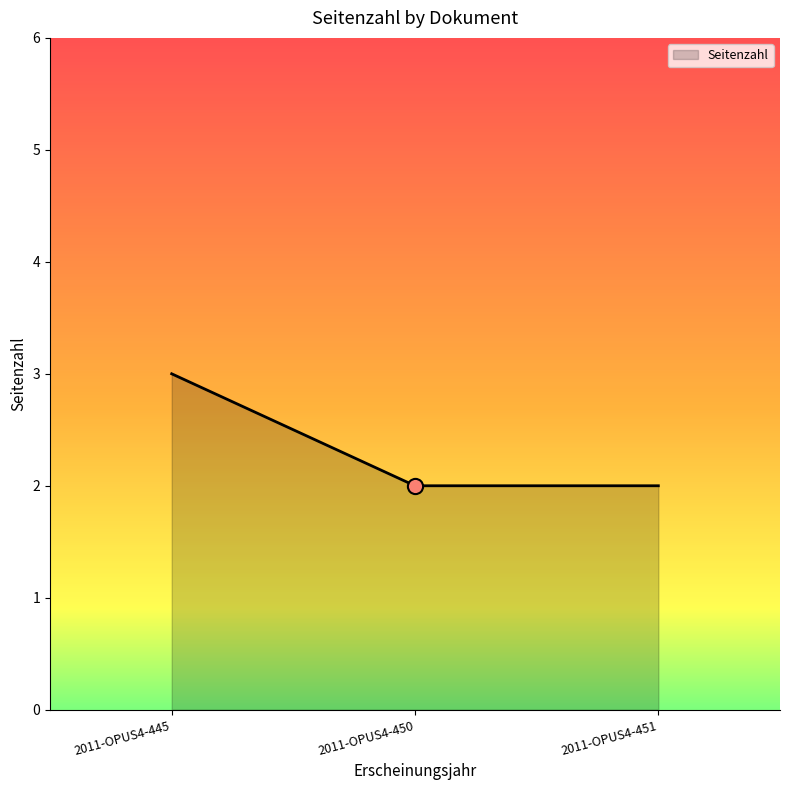

Which has a higher value, 2011-OPUS4-445 or 2011-OPUS4-450?

2011-OPUS4-445